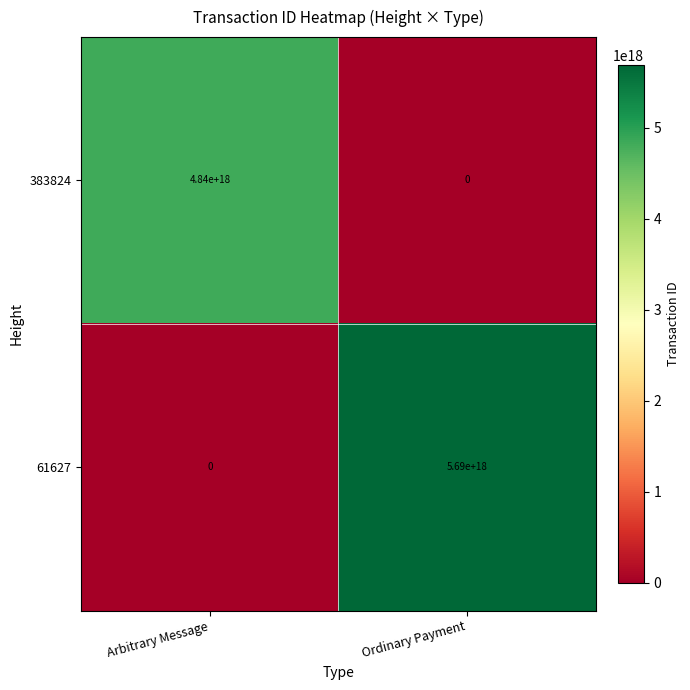

Rank the series by their maximum value, from lowest to highest.

383824, 61627